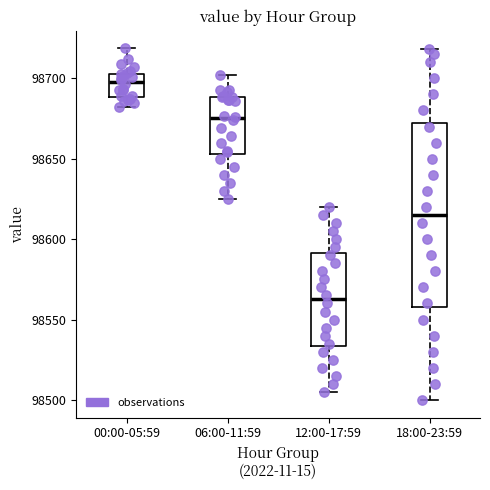

Which box has the lowest median line?

12:00-17:59